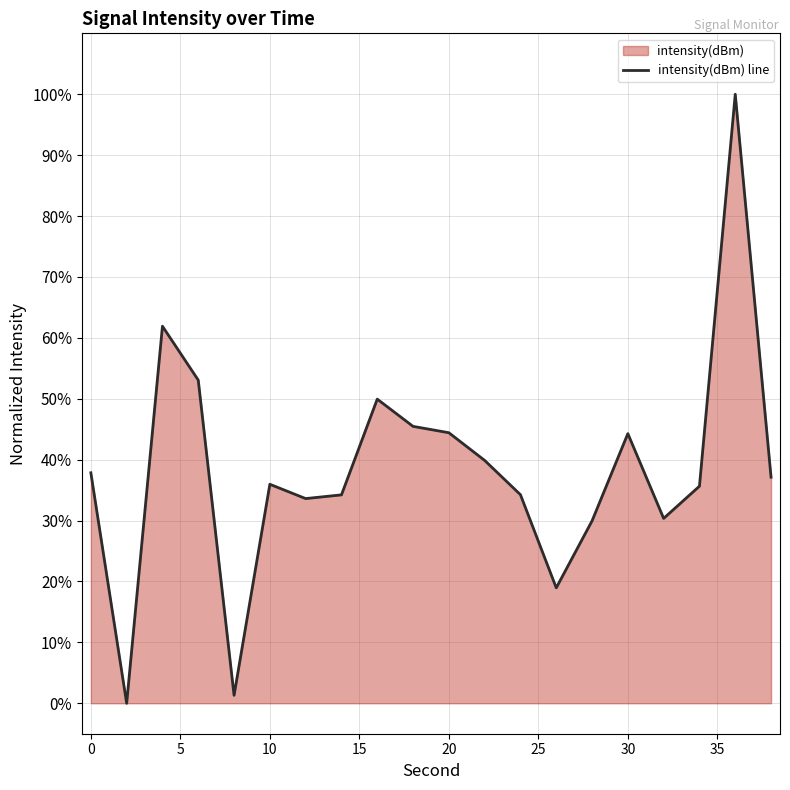

Does the chart display data point markers on the line(s)?

No